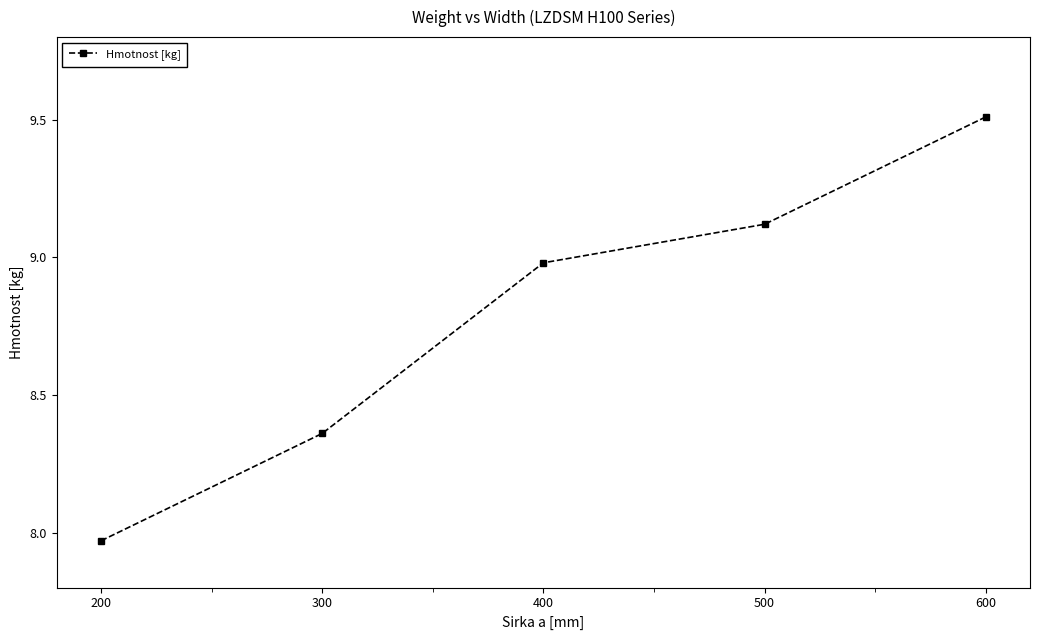

The value at 200 is 3.6. True or false?

False